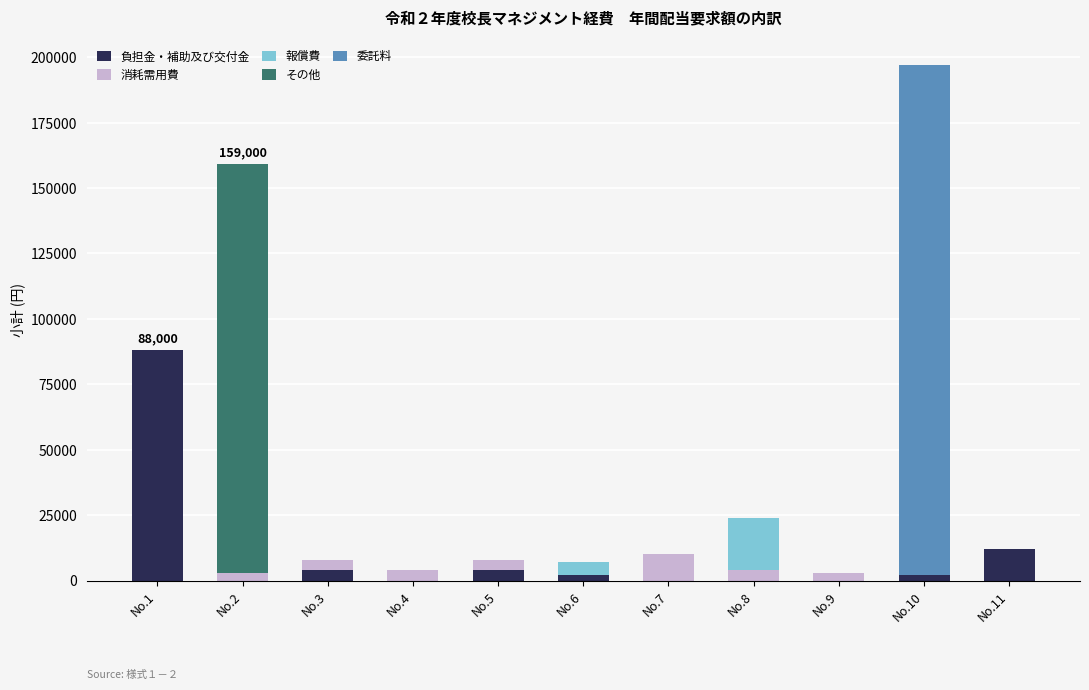

Does the chart contain stacked bars?

Yes